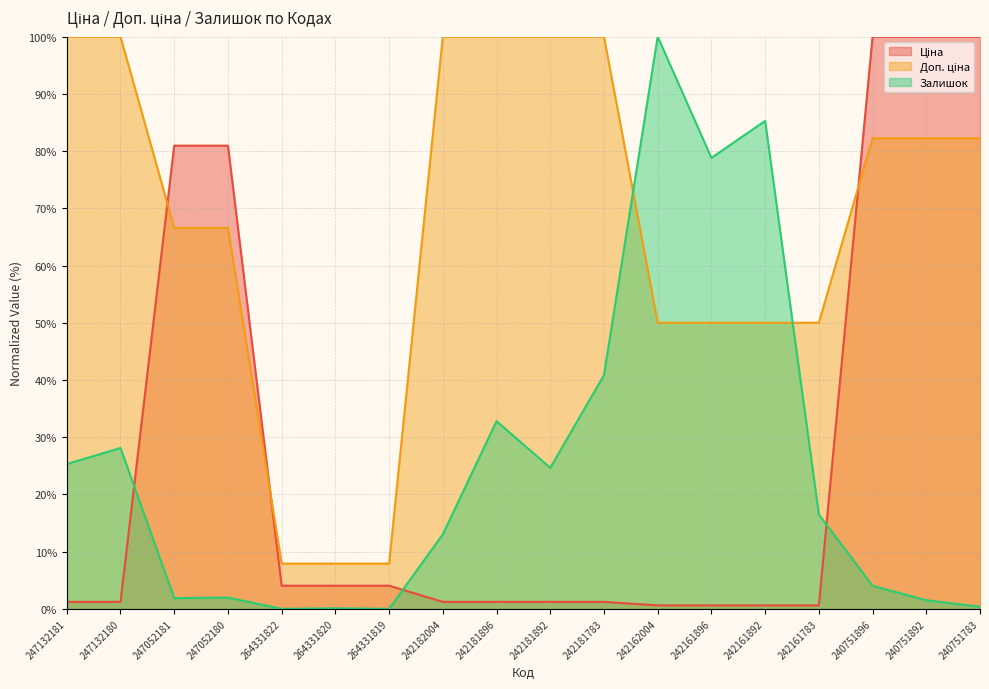

What is the label of the 4th point from the right?

242161783